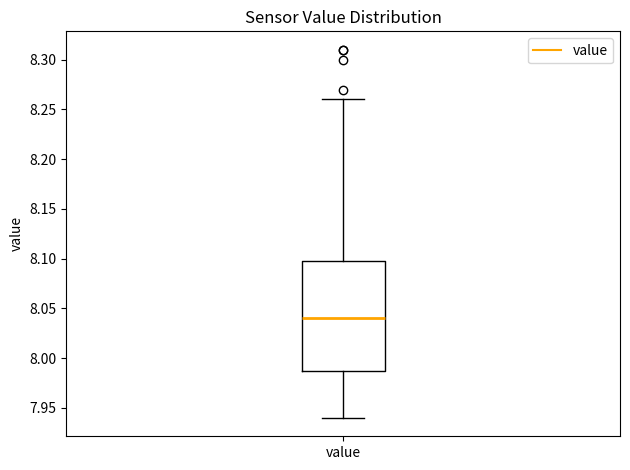

Read this box plot against the y-axis: the position of the median line, the range covered by the box, and the ends of both whiskers. The values are not printed on the chart, so give them approximately, as read against the axis.

median 8.04, box 7.99 to 8.10, whiskers 7.94 to 8.26